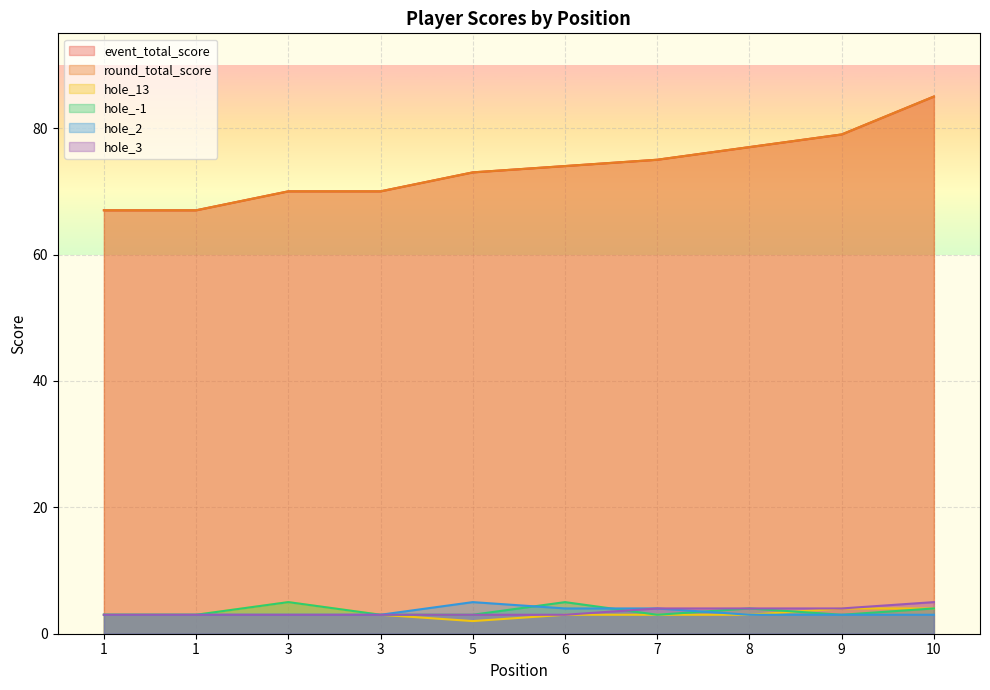

True or false: hole_-1 and event_total_score cross at least once.

False